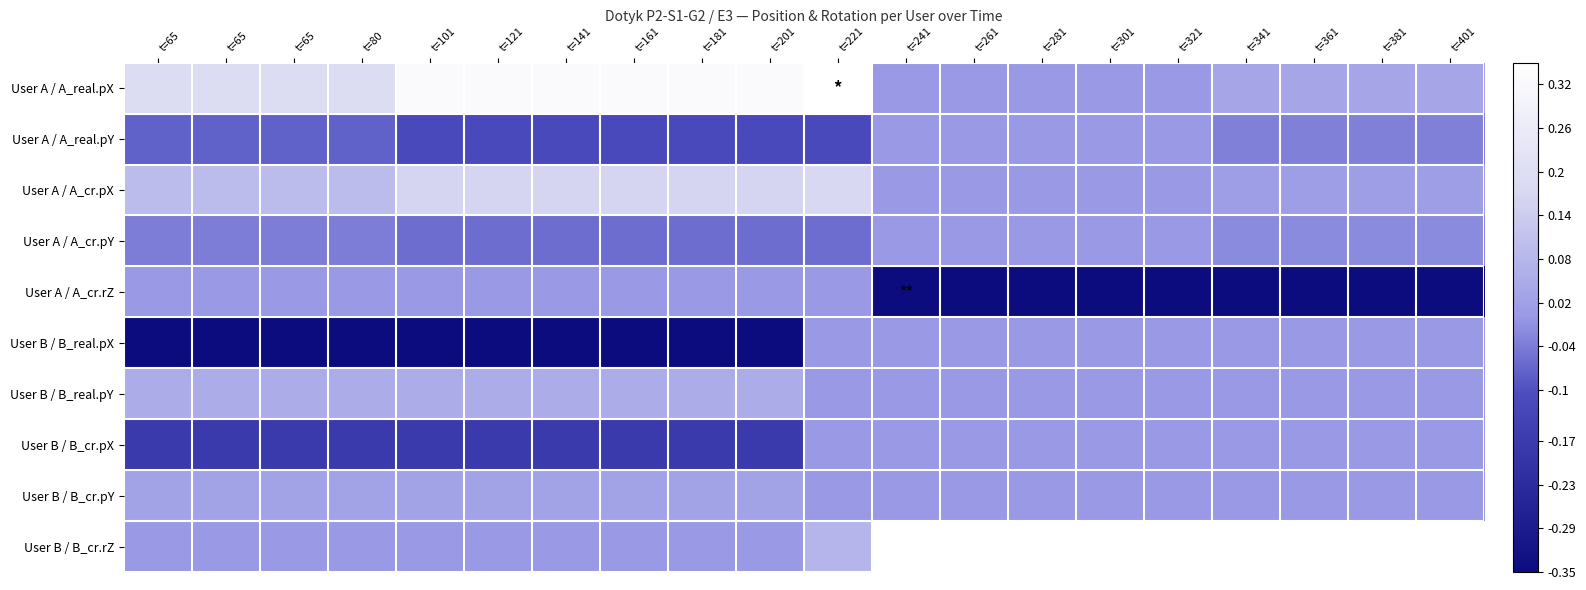

Reading right to left, transcribe all the data shown in this chart.

User A / A_real.pX: t=401=0.0	t=381=0.0	t=361=0.0	t=341=0.0	t=321=0.0	t=301=0.0	t=281=0.0	t=261=0.0	t=241=0.0	t=221=0.3	t=201=0.3	t=181=0.3	t=161=0.3	t=141=0.3	t=121=0.3	t=101=0.3	t=80=0.2	t=65=0.2	t=65=0.2	t=65=0.2
User A / A_real.pY: t=401=-0.0	t=381=-0.0	t=361=-0.0	t=341=-0.0	t=321=0.0	t=301=0.0	t=281=0.0	t=261=0.0	t=241=0.0	t=221=-0.1	t=201=-0.1	t=181=-0.1	t=161=-0.1	t=141=-0.1	t=121=-0.1	t=101=-0.1	t=80=-0.1	t=65=-0.1	t=65=-0.1	t=65=-0.1
User A / A_cr.pX: t=401=0.0	t=381=0.0	t=361=0.0	t=341=0.0	t=321=0.0	t=301=0.0	t=281=0.0	t=261=0.0	t=241=0.0	t=221=0.2	t=201=0.2	t=181=0.2	t=161=0.2	t=141=0.2	t=121=0.2	t=101=0.2	t=80=0.1	t=65=0.1	t=65=0.1	t=65=0.1
User A / A_cr.pY: t=401=-0.0	t=381=-0.0	t=361=-0.0	t=341=-0.0	t=321=0.0	t=301=0.0	t=281=0.0	t=261=0.0	t=241=0.0	t=221=-0.1	t=201=-0.1	t=181=-0.1	t=161=-0.1	t=141=-0.1	t=121=-0.1	t=101=-0.1	t=80=-0.0	t=65=-0.0	t=65=-0.0	t=65=-0.0
User A / A_cr.rZ: t=401=-0.3	t=381=-0.3	t=361=-0.3	t=341=-0.3	t=321=-0.3	t=301=-0.3	t=281=-0.3	t=261=-0.3	t=241=-0.3	t=221=0.0	t=201=0.0	t=181=0.0	t=161=0.0	t=141=0.0	t=121=0.0	t=101=0.0	t=80=0.0	t=65=0.0	t=65=0.0	t=65=0.0
User B / B_real.pX: t=401=0.0	t=381=0.0	t=361=0.0	t=341=0.0	t=321=0.0	t=301=0.0	t=281=0.0	t=261=0.0	t=241=0.0	t=221=0.0	t=201=-0.3	t=181=-0.3	t=161=-0.3	t=141=-0.3	t=121=-0.3	t=101=-0.3	t=80=-0.3	t=65=-0.3	t=65=-0.3	t=65=-0.3
User B / B_real.pY: t=401=0.0	t=381=0.0	t=361=0.0	t=341=0.0	t=321=0.0	t=301=0.0	t=281=0.0	t=261=0.0	t=241=0.0	t=221=0.0	t=201=0.1	t=181=0.1	t=161=0.1	t=141=0.1	t=121=0.1	t=101=0.1	t=80=0.1	t=65=0.1	t=65=0.1	t=65=0.1
User B / B_cr.pX: t=401=0.0	t=381=0.0	t=361=0.0	t=341=0.0	t=321=0.0	t=301=0.0	t=281=0.0	t=261=0.0	t=241=0.0	t=221=0.0	t=201=-0.2	t=181=-0.2	t=161=-0.2	t=141=-0.2	t=121=-0.2	t=101=-0.2	t=80=-0.2	t=65=-0.2	t=65=-0.2	t=65=-0.2
User B / B_cr.pY: t=401=0.0	t=381=0.0	t=361=0.0	t=341=0.0	t=321=0.0	t=301=0.0	t=281=0.0	t=261=0.0	t=241=0.0	t=221=0.0	t=201=0.0	t=181=0.0	t=161=0.0	t=141=0.0	t=121=0.0	t=101=0.0	t=80=0.0	t=65=0.0	t=65=0.0	t=65=0.0
User B / B_cr.rZ: t=401=0.3	t=381=0.3	t=361=0.3	t=341=0.3	t=321=0.3	t=301=0.3	t=281=0.3	t=261=0.3	t=241=0.3	t=221=0.1	t=201=0.0	t=181=0.0	t=161=0.0	t=141=0.0	t=121=0.0	t=101=0.0	t=80=0.0	t=65=0.0	t=65=0.0	t=65=0.0